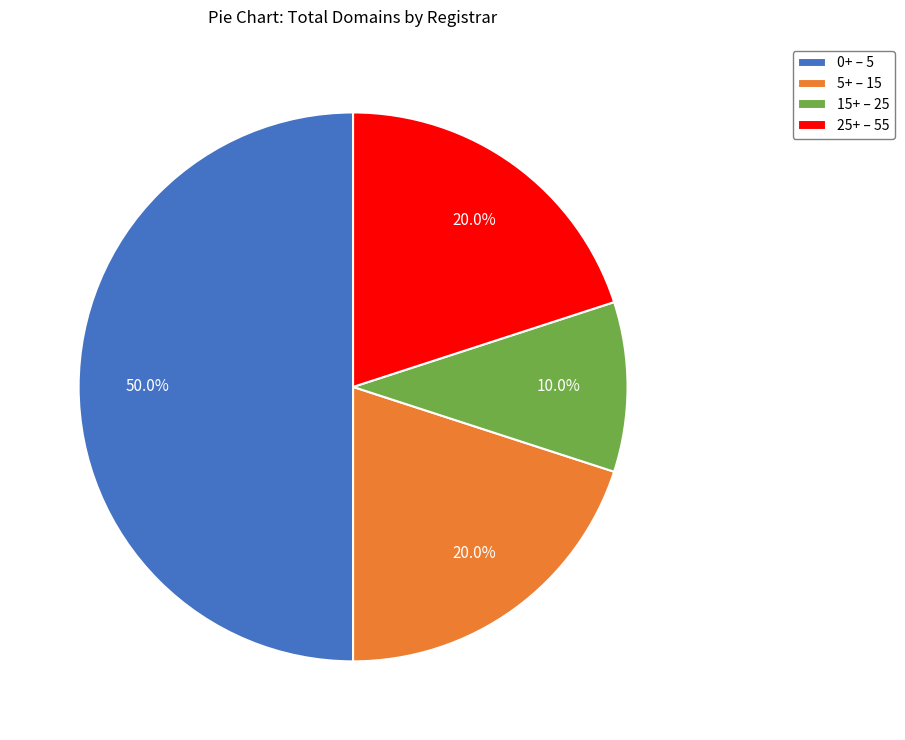

Which category has the smallest portion of the pie?

15+ – 25